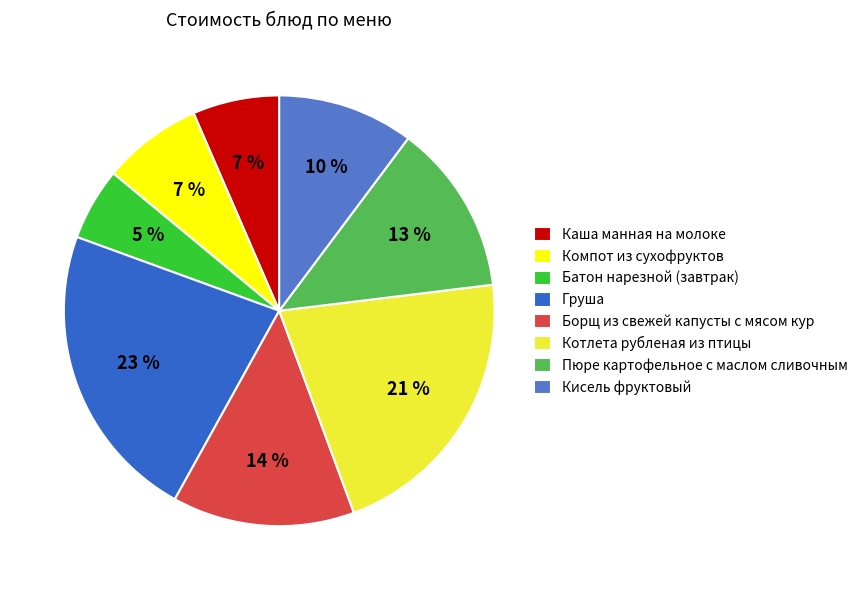

How many segments does this pie chart have?

8